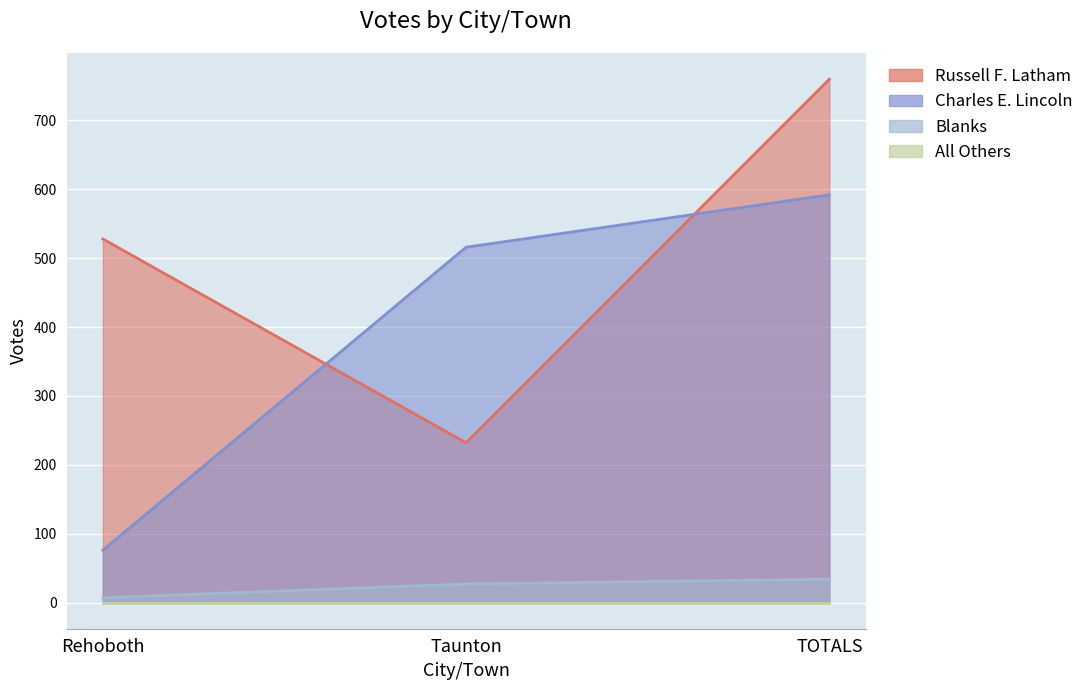

What is the minimum value for Charles E. Lincoln?

76